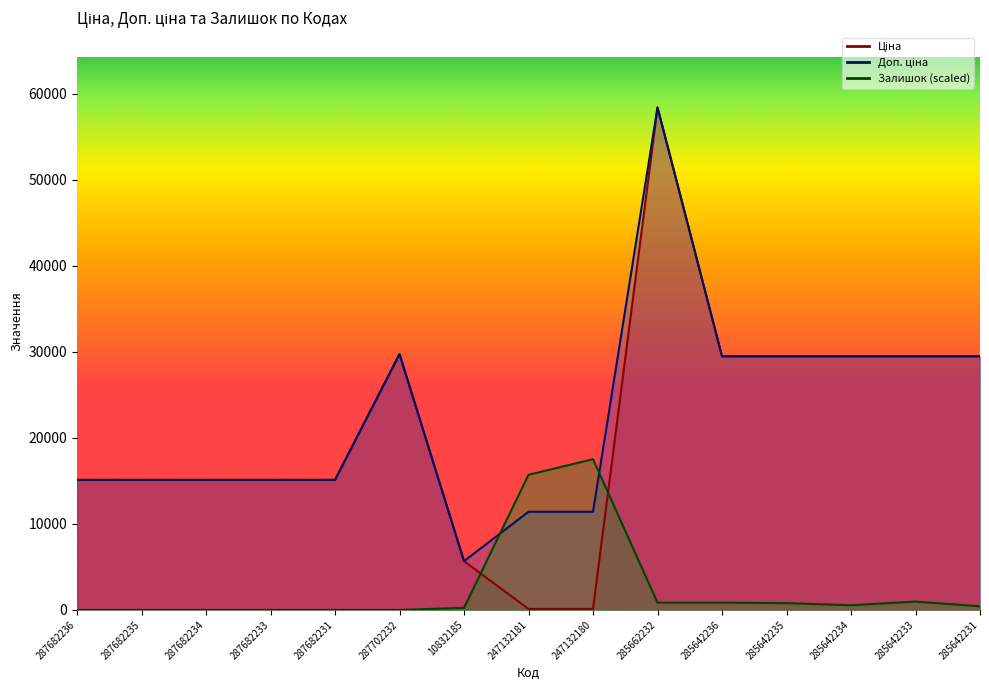

Reading right to left, list all the values displayed in this chart.

Ціна: 29491.5	29491.5	29491.5	29491.5	29491.5	58426.5	114.1	114.1	5673.8	29747.2	15120.0	15120.0	15120.0	15120.0	15120.0
Доп. ціна: 29491.5	29491.5	29491.5	29491.5	29491.5	58426.5	11410.0	11410.0	5673.8	29747.2	15120.0	15120.0	15120.0	15120.0	15120.0
Залишок: 423.1	967.1	544.0	785.7	846.2	846.2	17528.0	15714.7	241.8	0.0	0.0	0.0	0.0	0.0	0.0